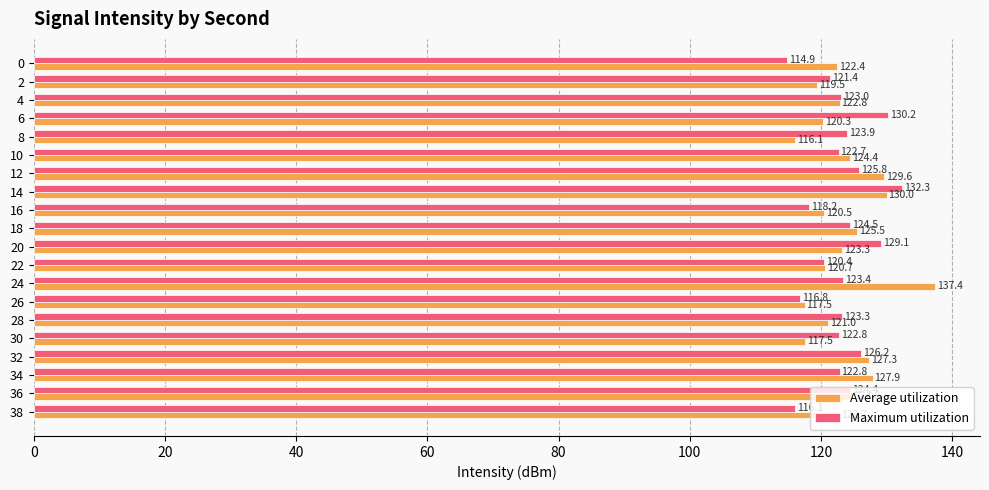

What is the difference between the maximum and minimum values in the Maximum utilization series?

17.4